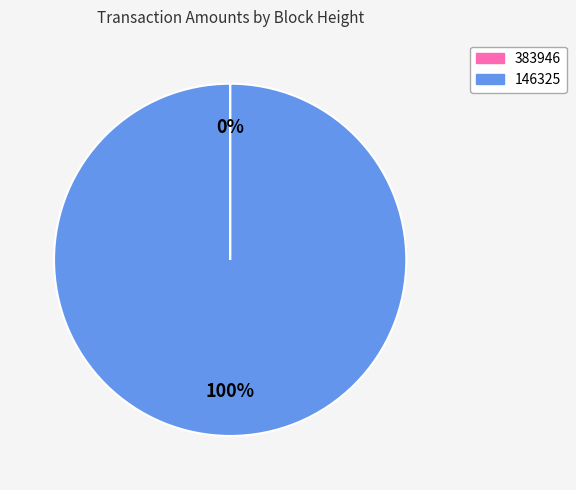

To the nearest percent, what is the average slice percentage?

50%